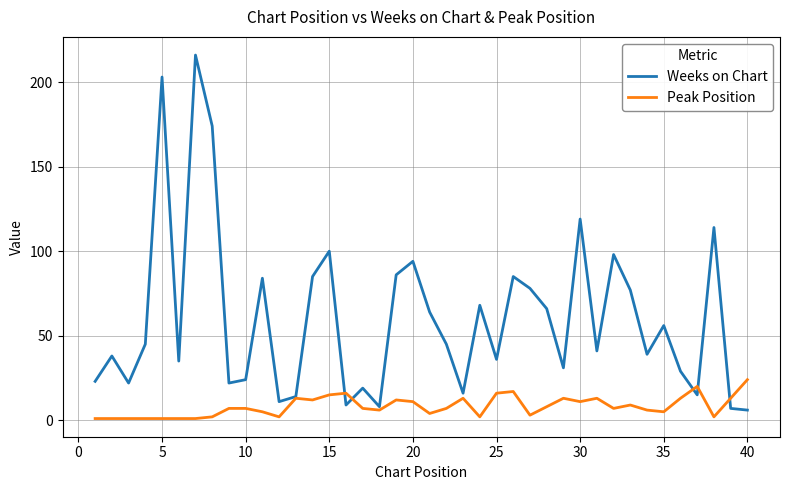

What are all the series names shown in the legend?

Weeks on Chart, Peak Position